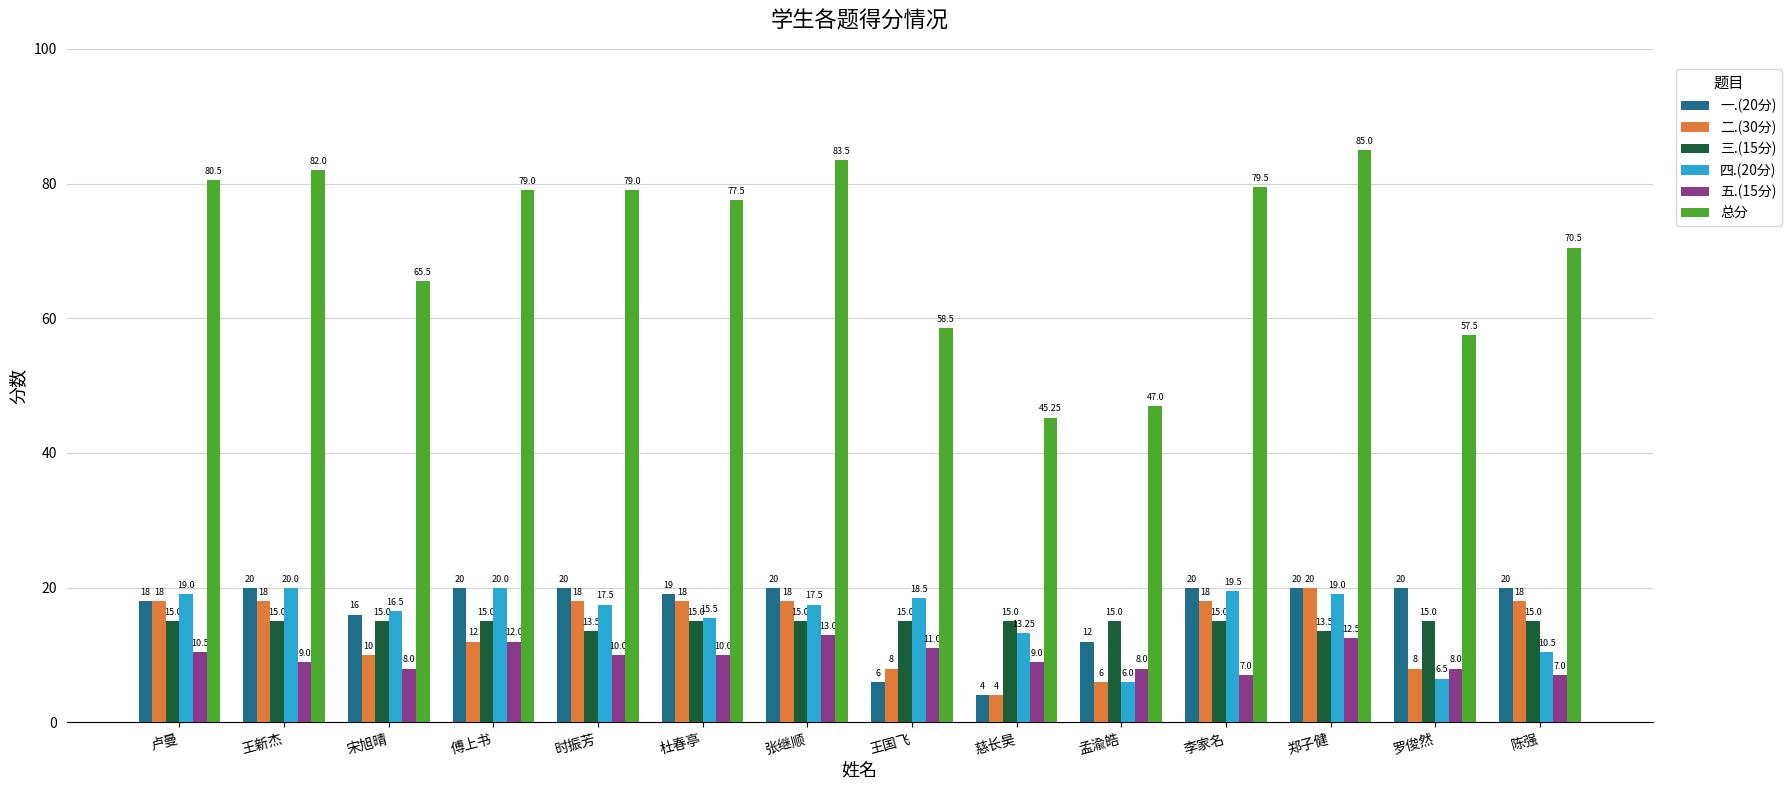

What is the spread (max minus min) of values at 王国飞?

52.5